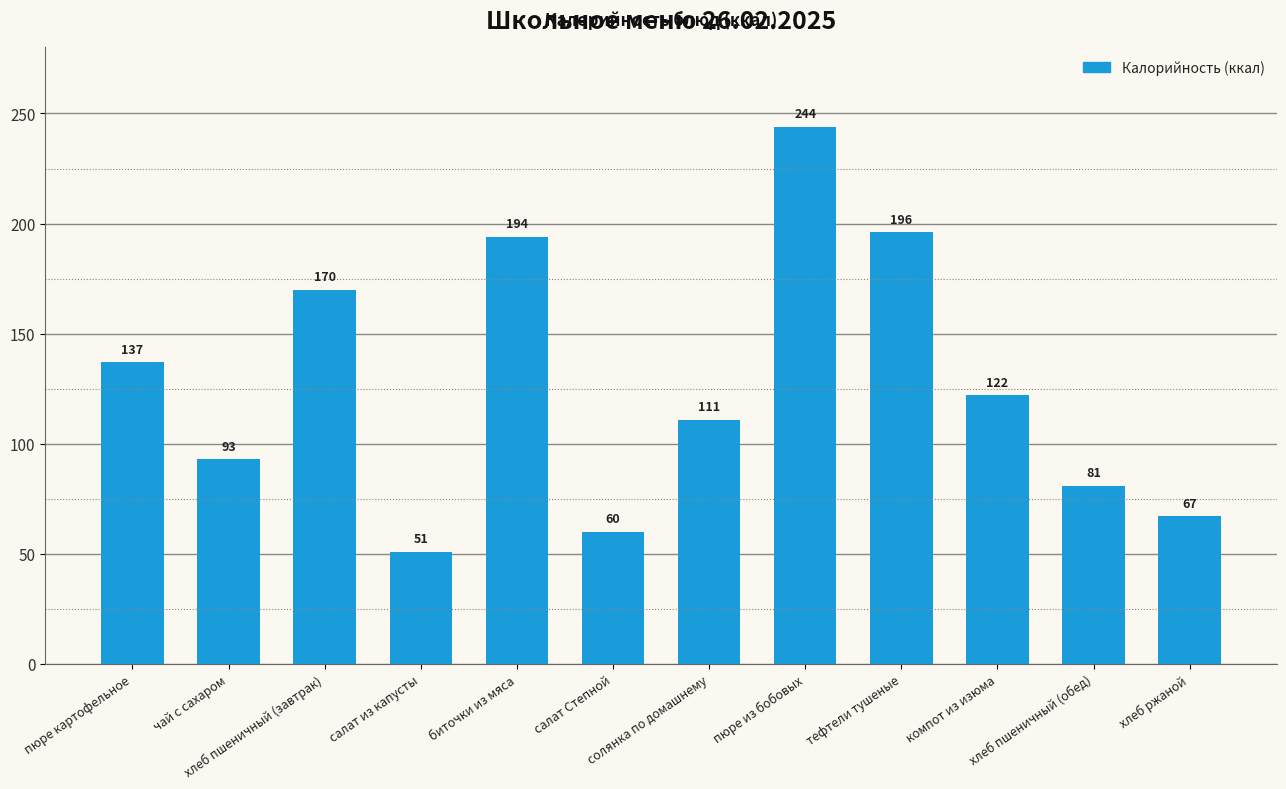

Reading left to right, what are all the values shown in this chart?

137	93	170	51	194	60	111	244	196	122	81	67